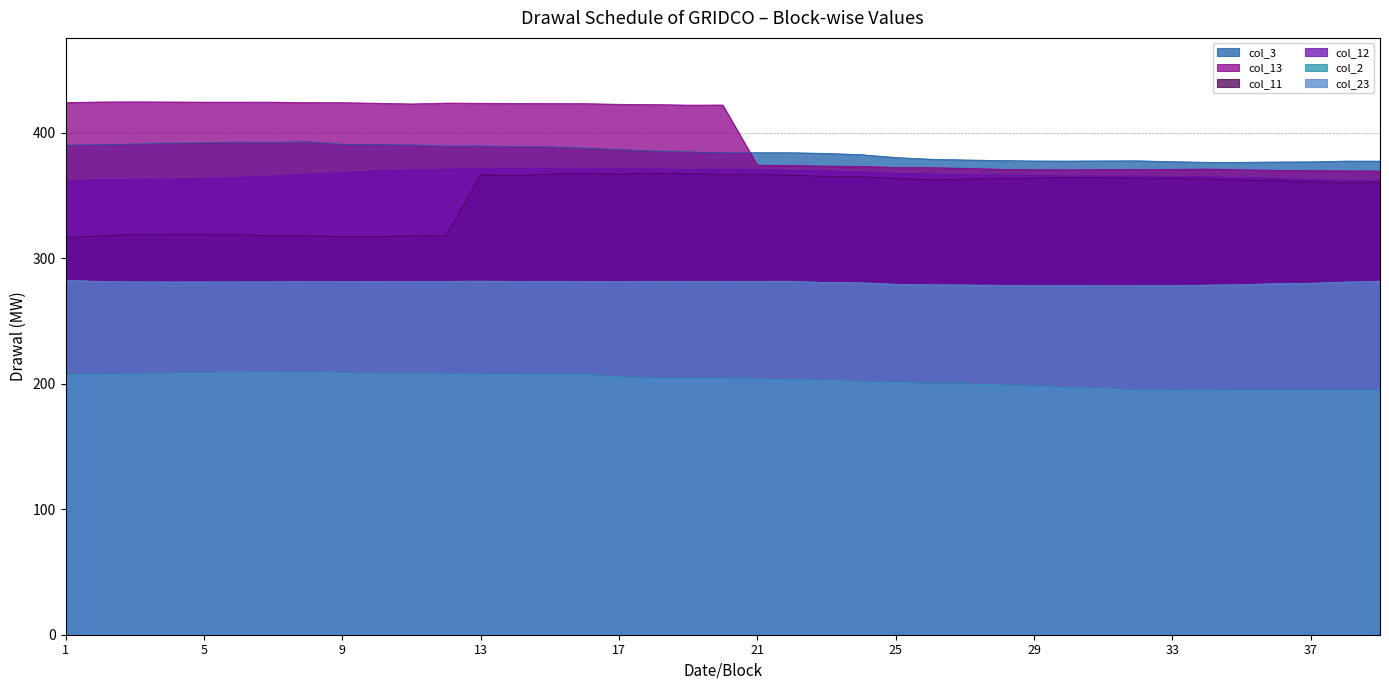

What is the spread (max minus min) of values at 33?

182.2